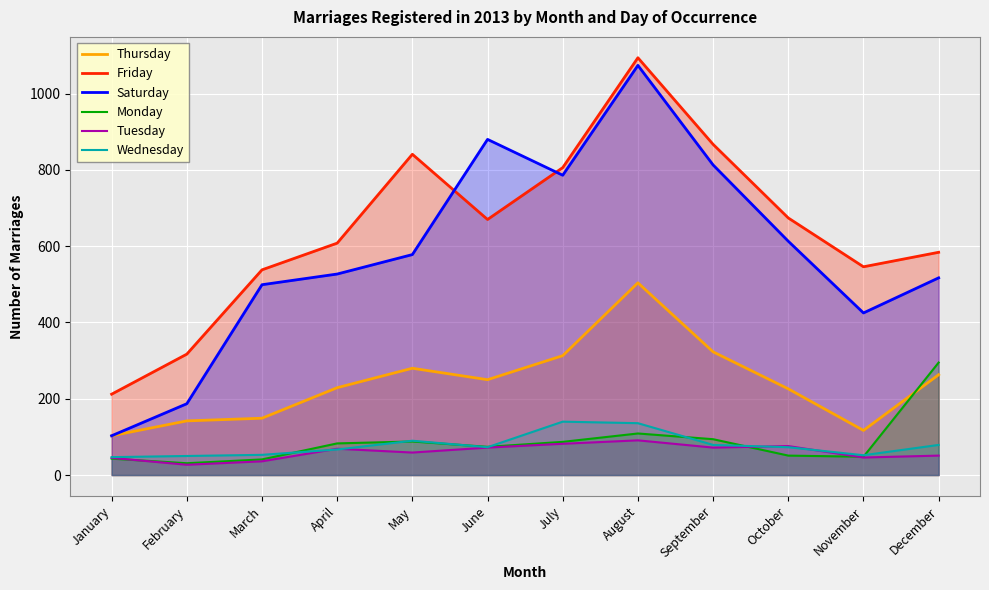

True or false: Thursday and Saturday cross at least once.

False